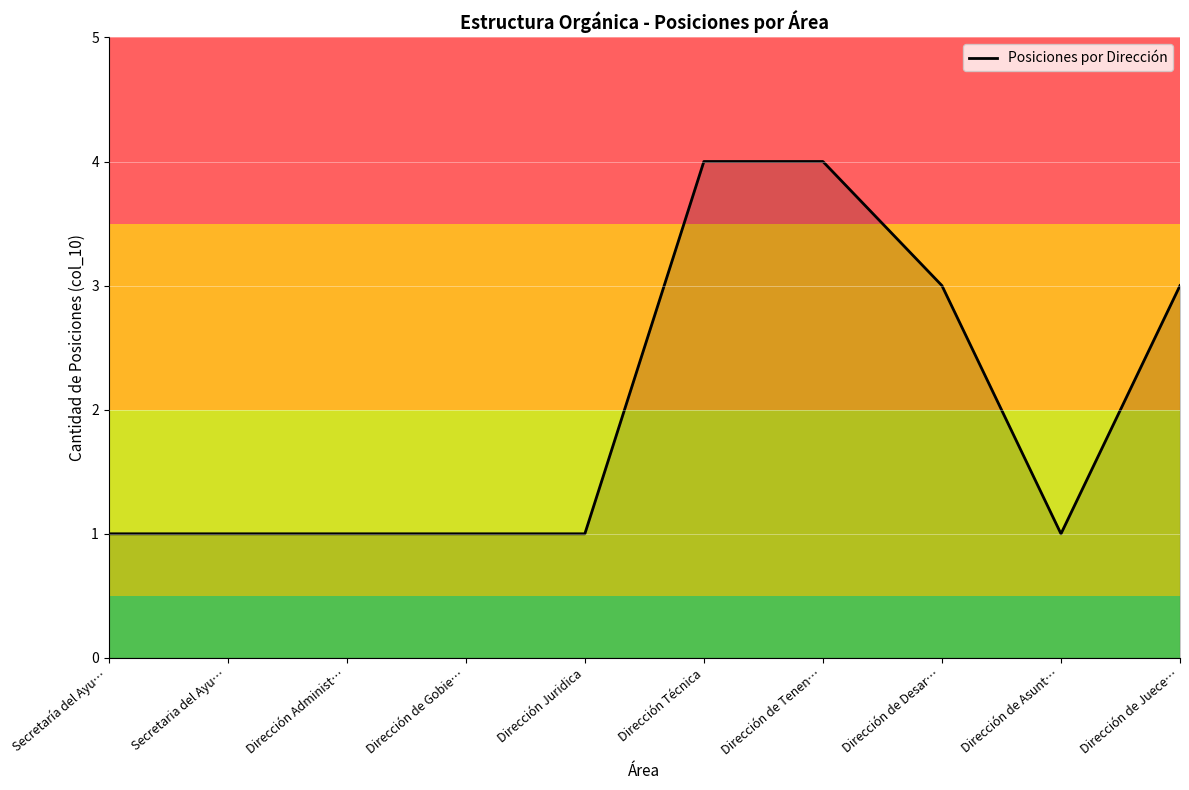

What position from the right is Dirección Administ…?

8